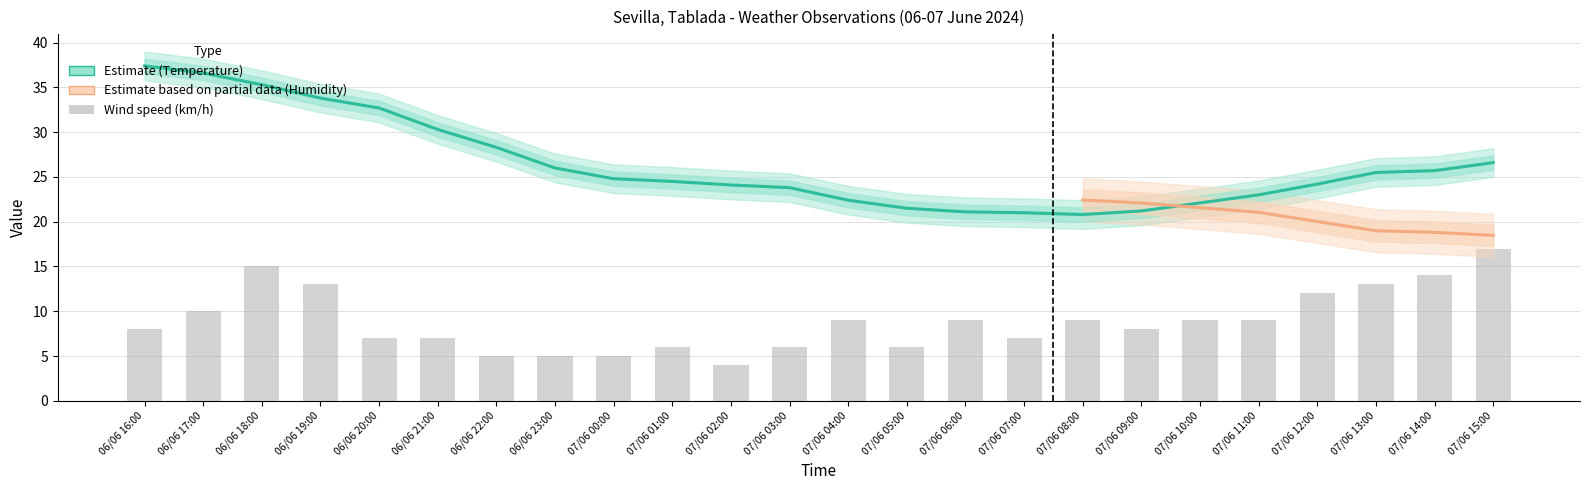

Is it true that Temperature (C) equals 21.2 at 07/06 09:00?

True